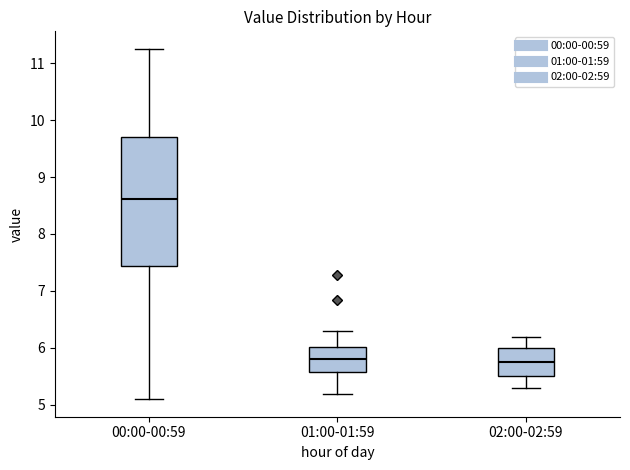

Reading left to right, transcribe this box plot: for each box, give where its median line is, the range the box spans, and where its two whiskers end, as read against the y-axis. The values are not printed on the chart, so give them approximately, as read against the axis.

00:00-00:59: median 8.6, box 7.4 to 9.7, whiskers 5.1 to 11.3
01:00-01:59: median 5.8, box 5.6 to 6.0, whiskers 5.2 to 6.3
02:00-02:59: median 5.8, box 5.5 to 6.0, whiskers 5.3 to 6.2